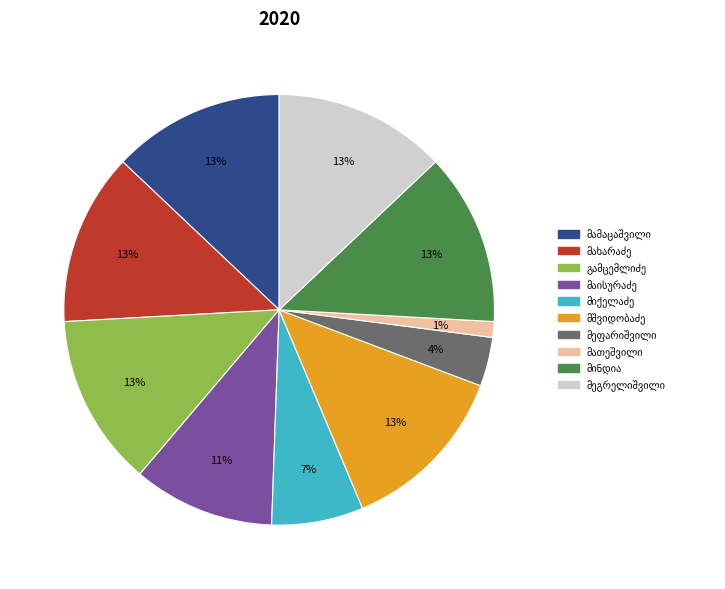

To the nearest percent, what is the difference between the largest and smallest slice percentages?

12%